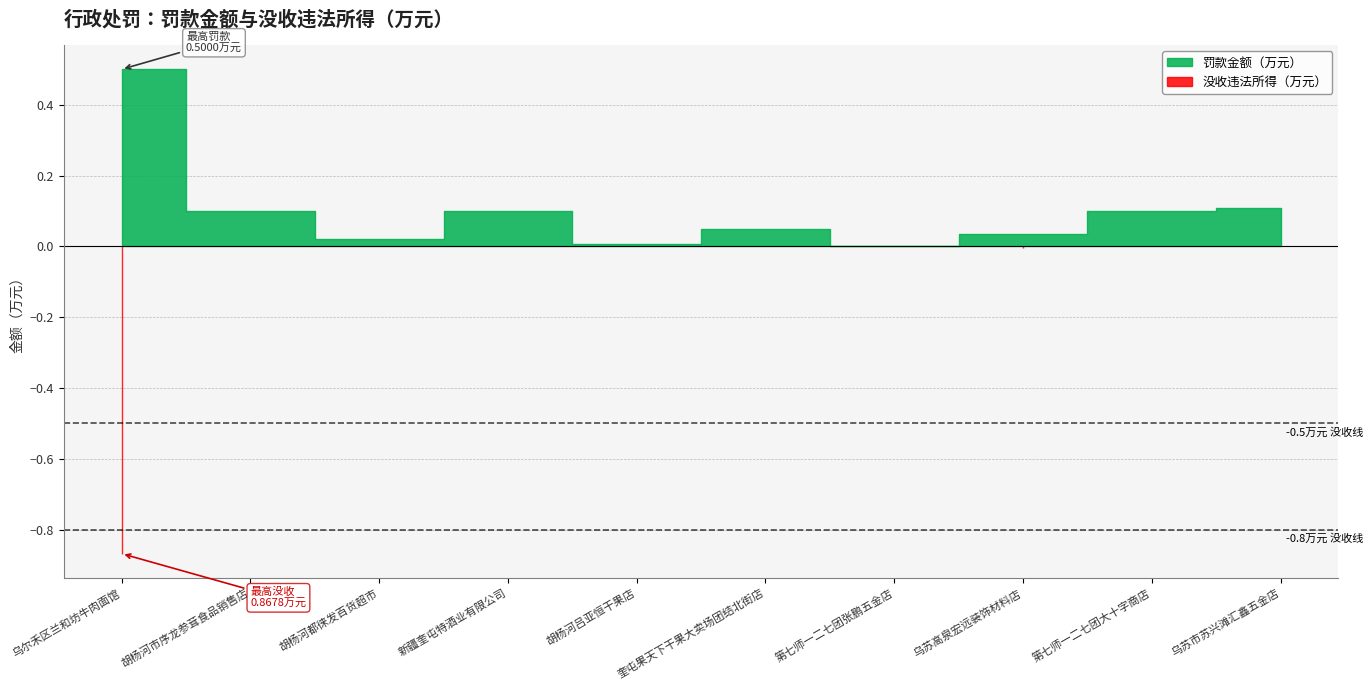

What is the difference between the second highest and second lowest values in the 罚款金额（万元） series?

0.1